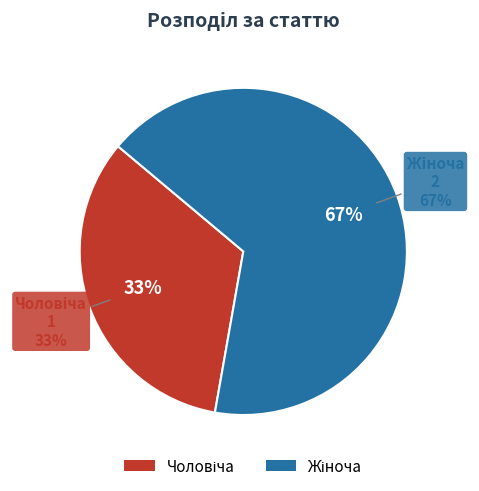

What is the largest slice in the pie chart?

Жіноча